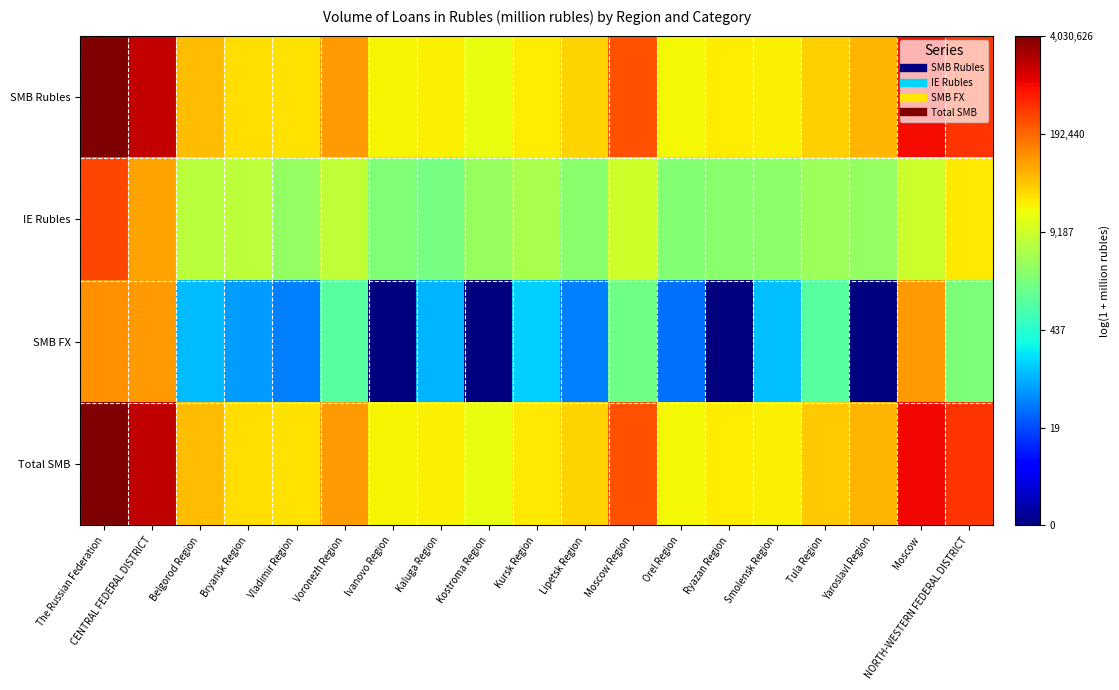

Which series has the largest range (max minus min)?

SMB FX